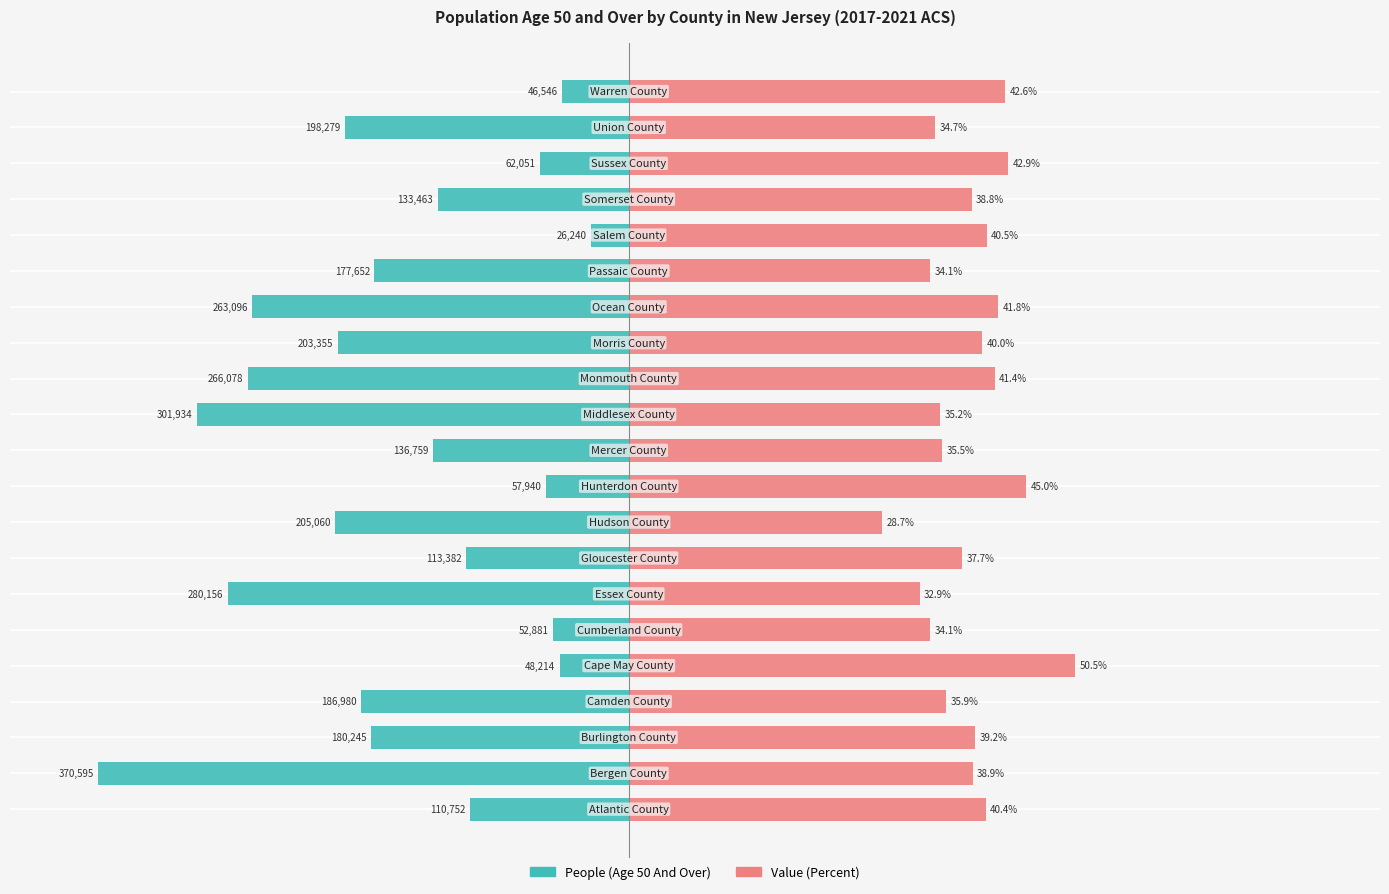

Which series changed the most between −40 and 16?

People (Age 50 And Over)